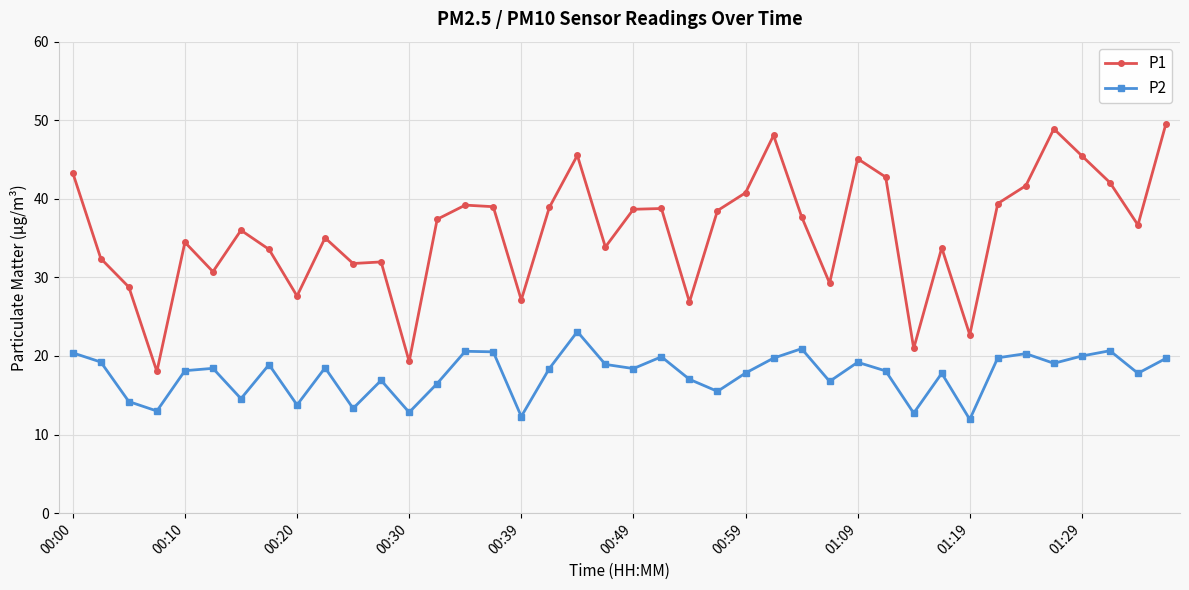

Does the chart have visible grid lines?

Yes